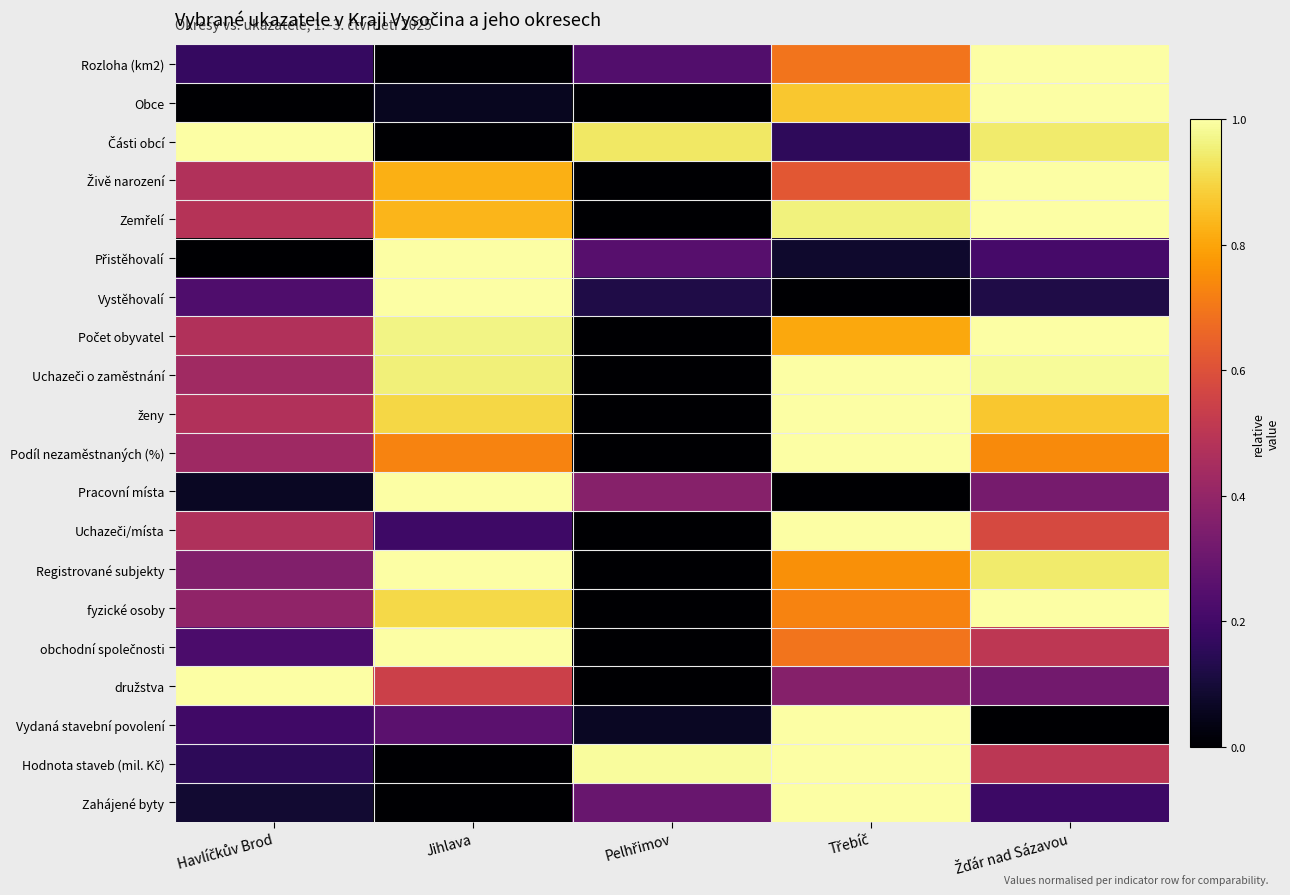

How many categories are shown in the chart?

5